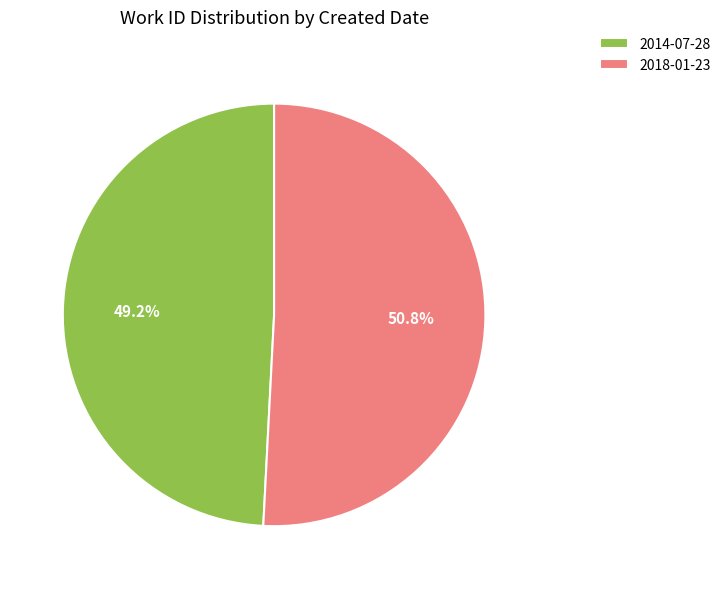

True or false: 2018-01-23 accounts for 51% of the total.

True